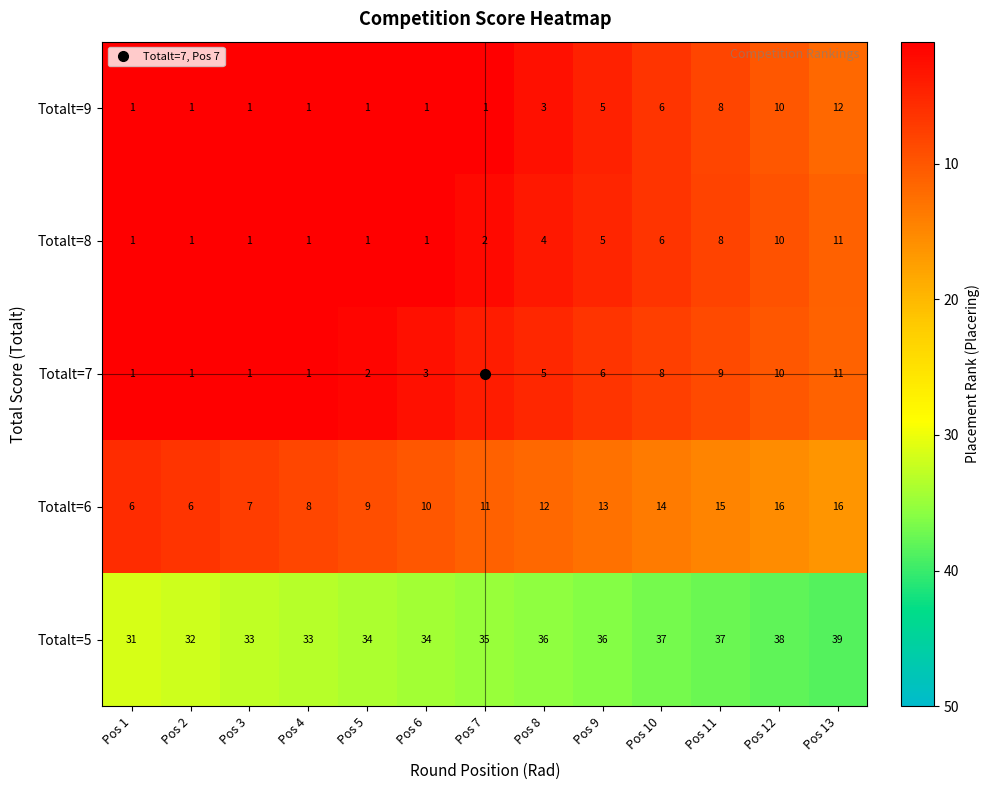

Is it true that Totalt=7 equals 7 at Pos 7?

False